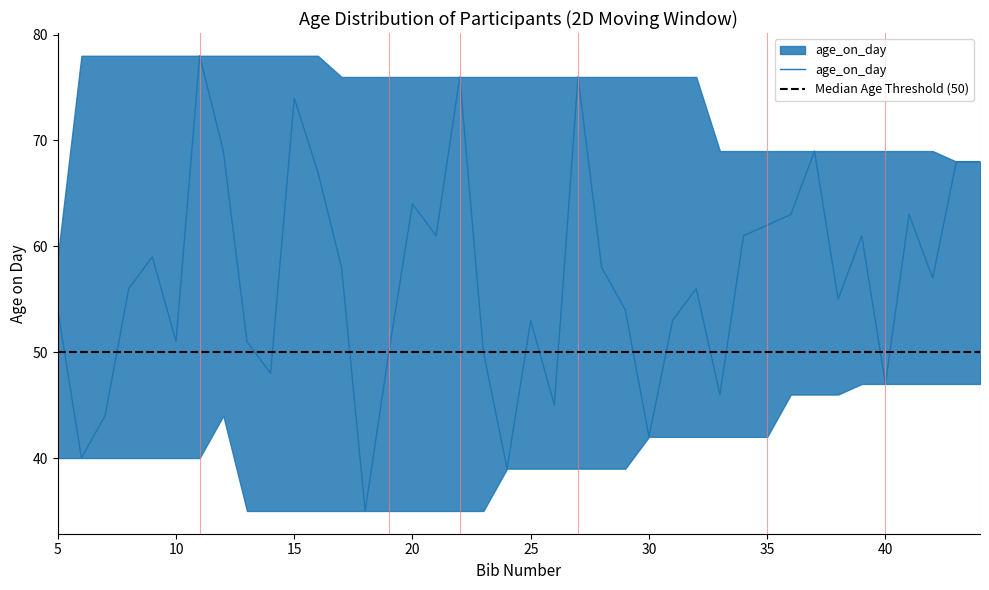

What is the value of the 16th point from the left?

64